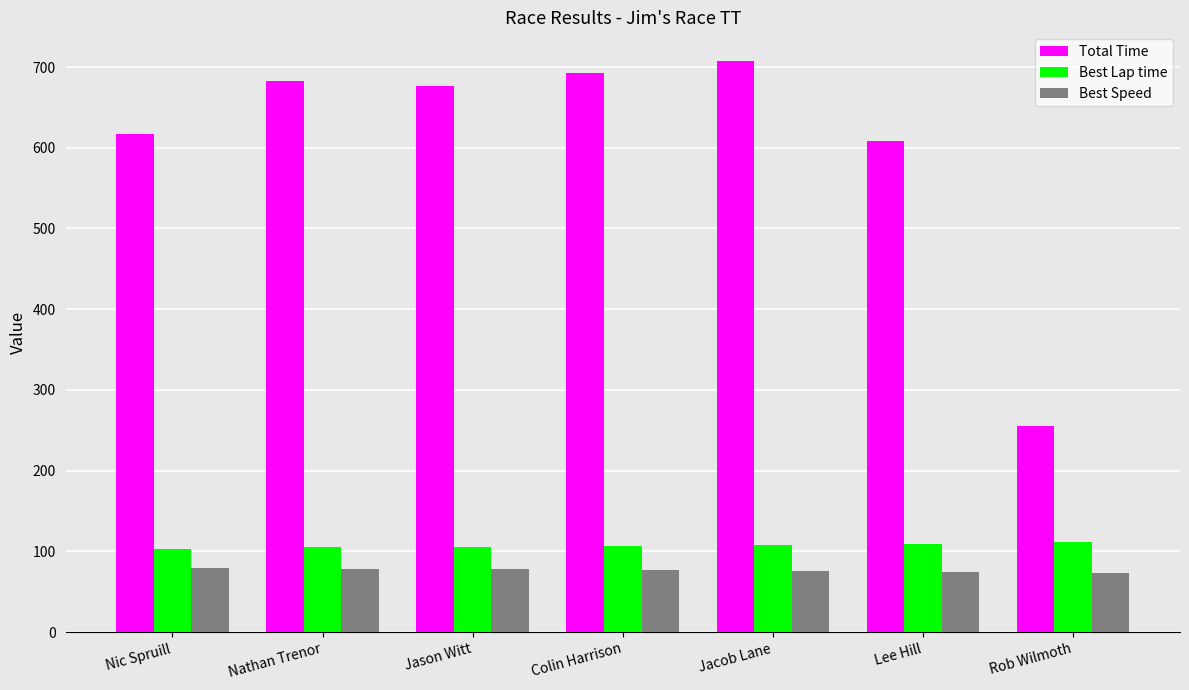

What is the difference between the maximum and minimum values in the Best Lap time series?

9.0